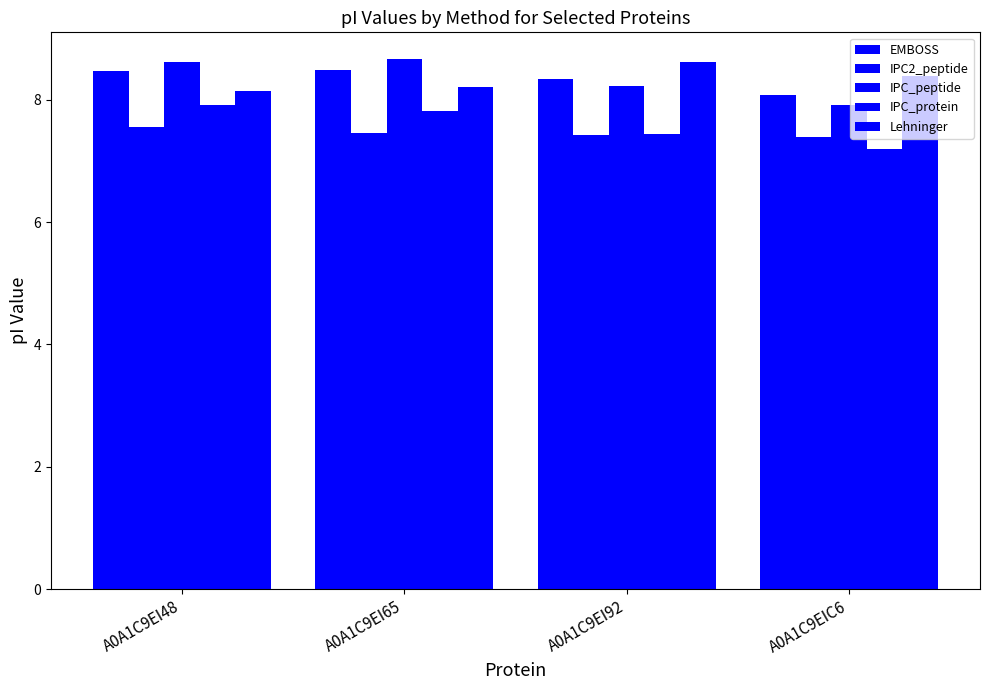

How many data points in IPC_peptide are less than 8?

1